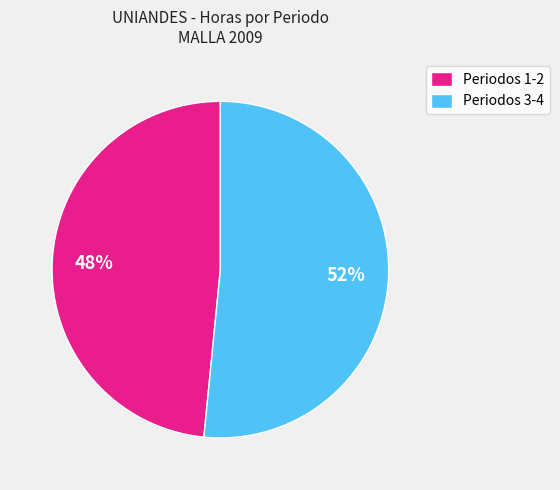

What is the largest slice in the pie chart?

Periodos 3-4